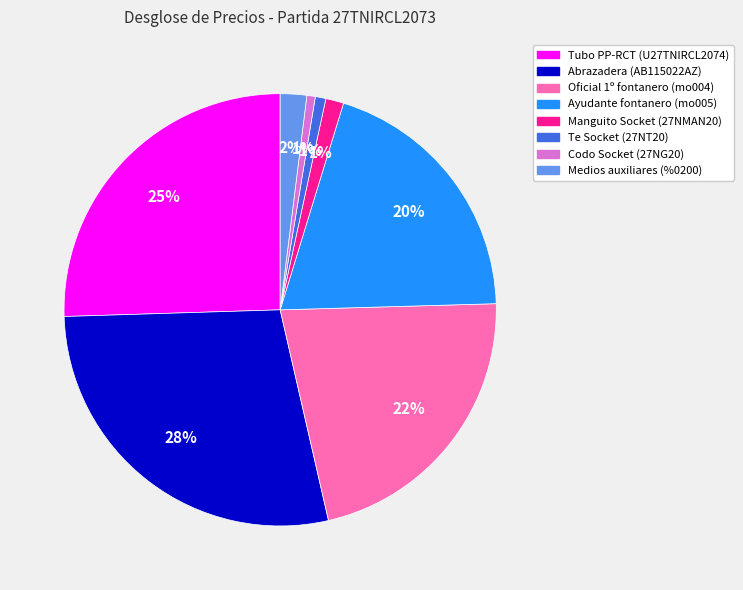

To the nearest percent, what is the combined percentage of Codo Socket (27NG20) and Tubo PP-RCT (U27TNIRCL2074)?

26%